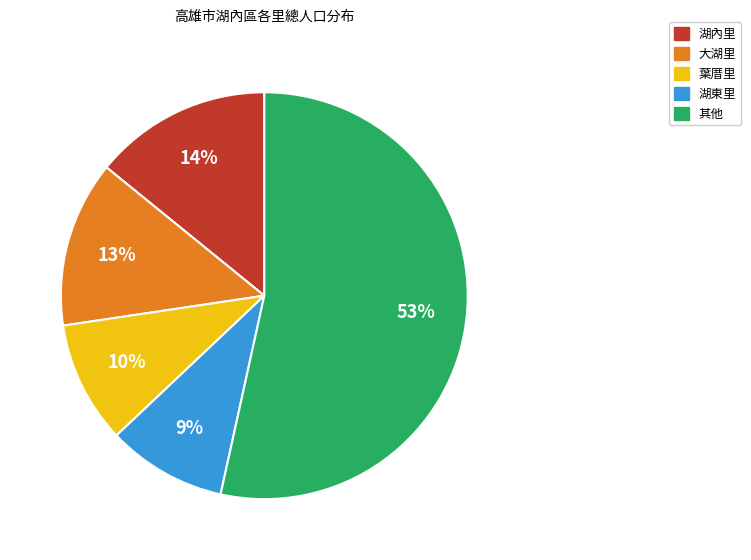

To the nearest percent, what is the difference between the largest and smallest slice percentages?

44%